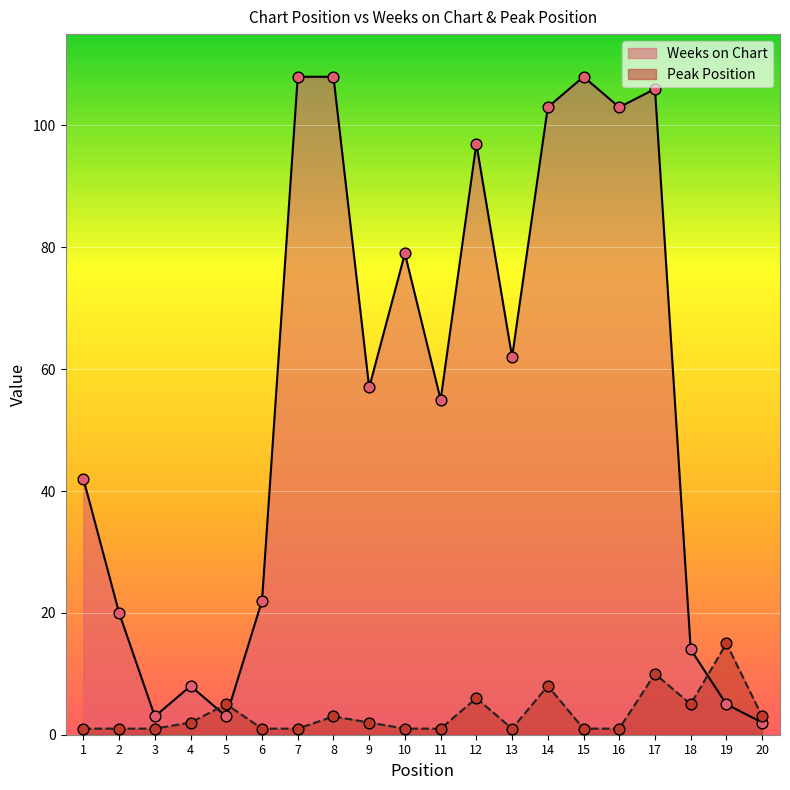

What is the total value across all series at 15?

109